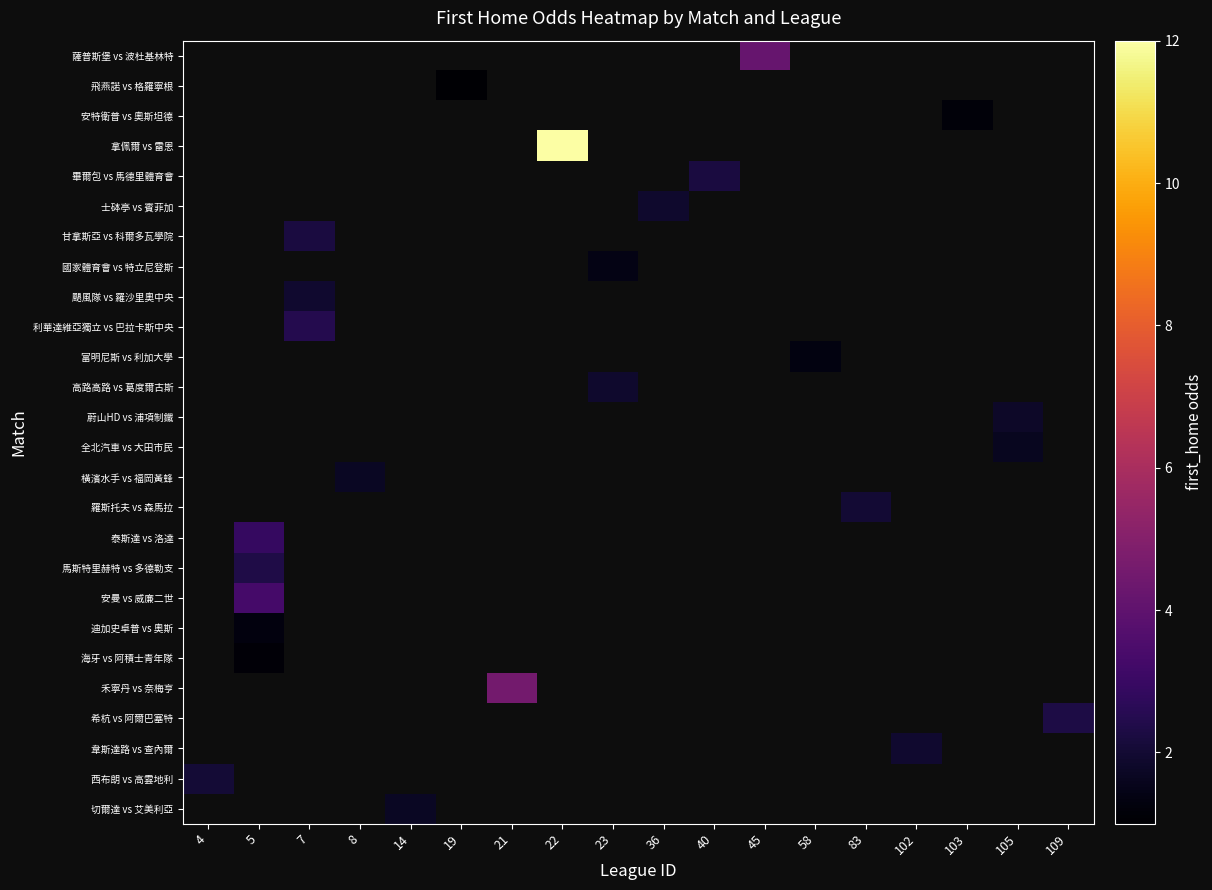

At which category does the chart reach its minimum across all series?

19